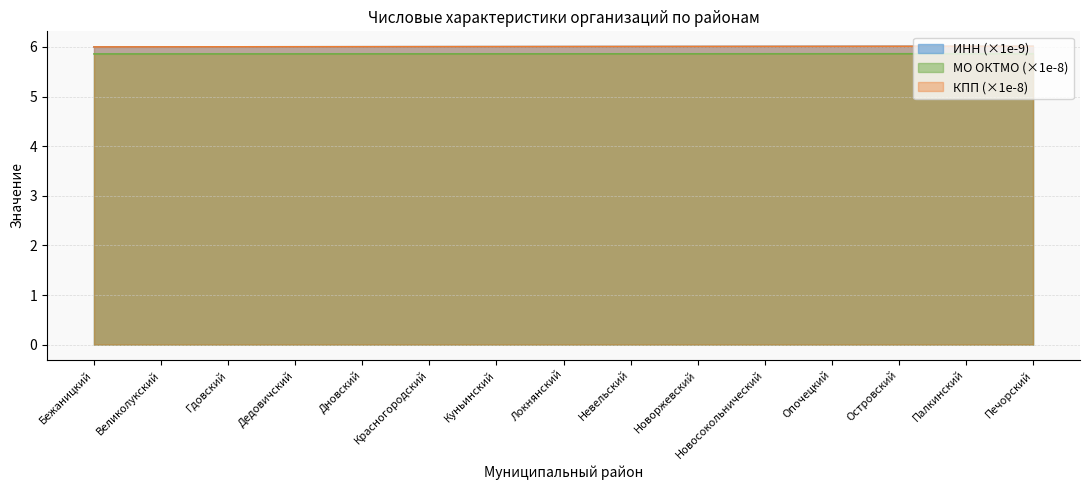

What is the label of the 5th point from the right?

Новосокольнический